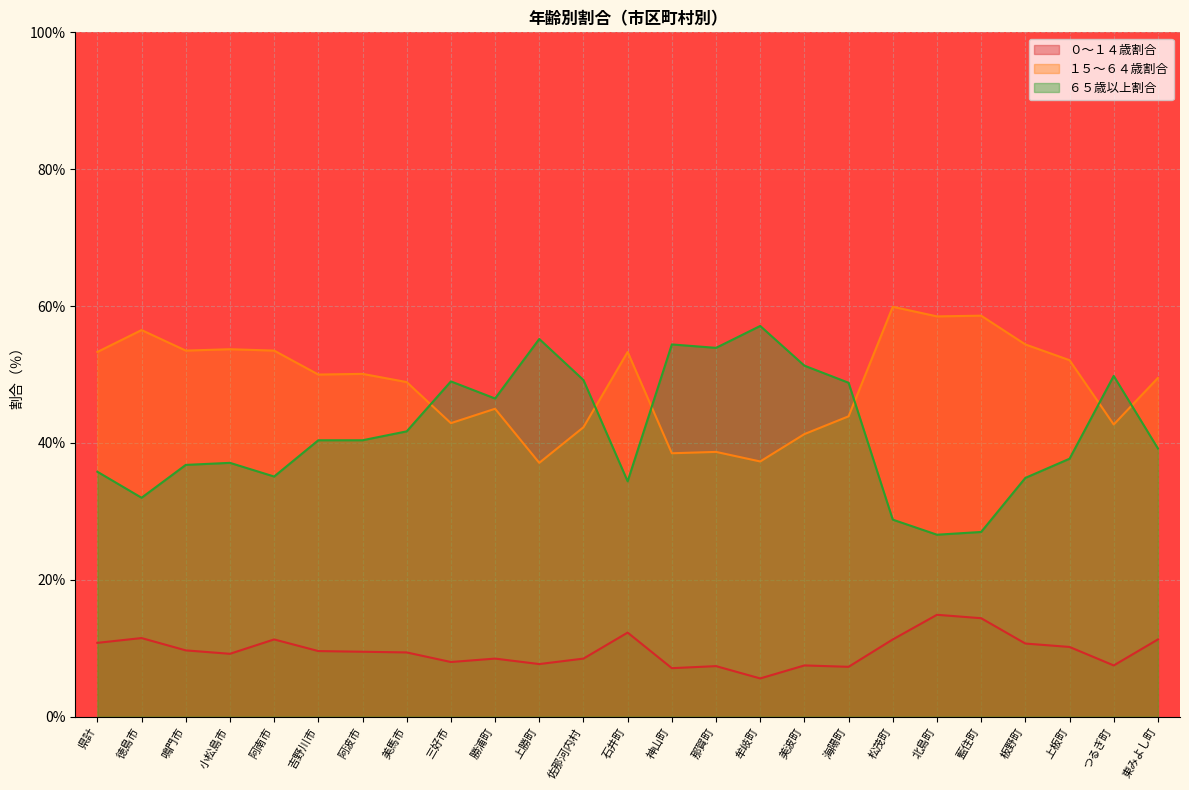

Rank the series at 三好市 from highest to lowest value.

６５歳以上割合, １５～６４歳割合, ０～１４歳割合